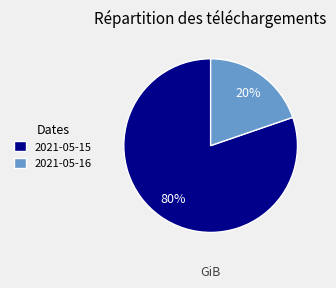

How many slices are in this pie chart?

2